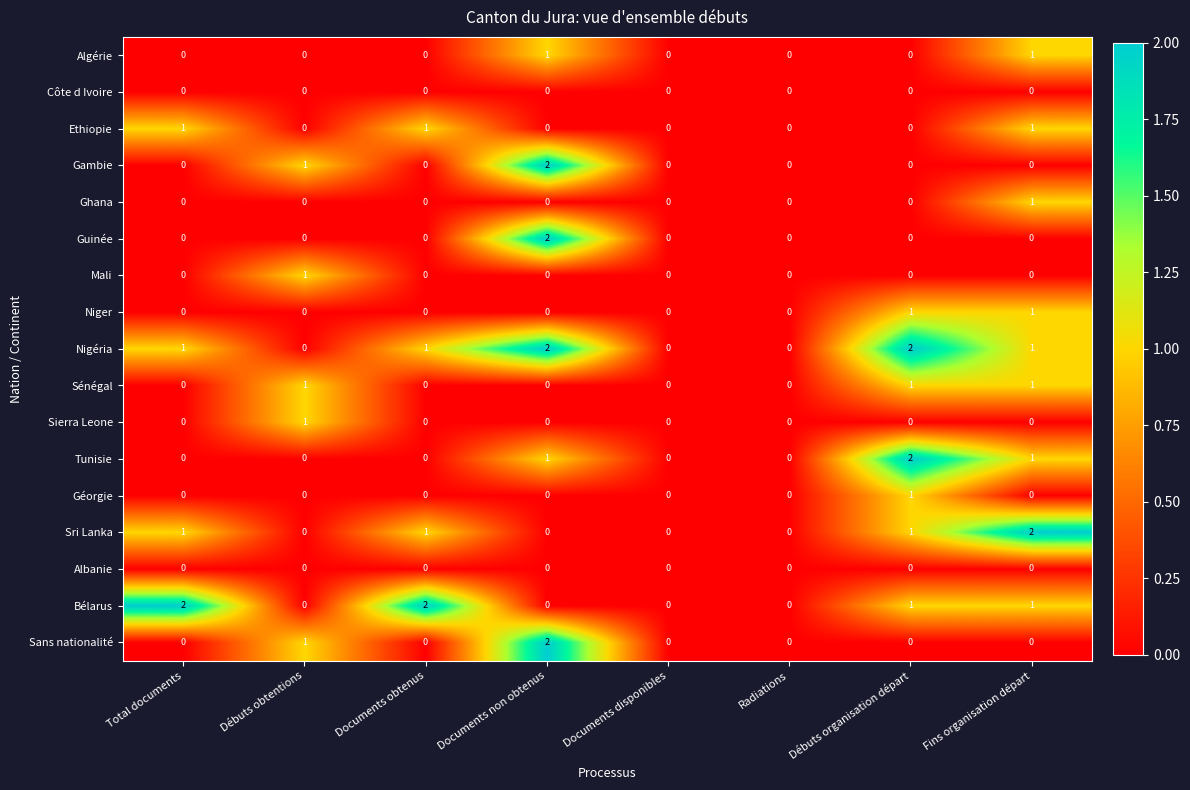

The Sierra Leone series shows 0 at Documents disponibles. True or false?

True